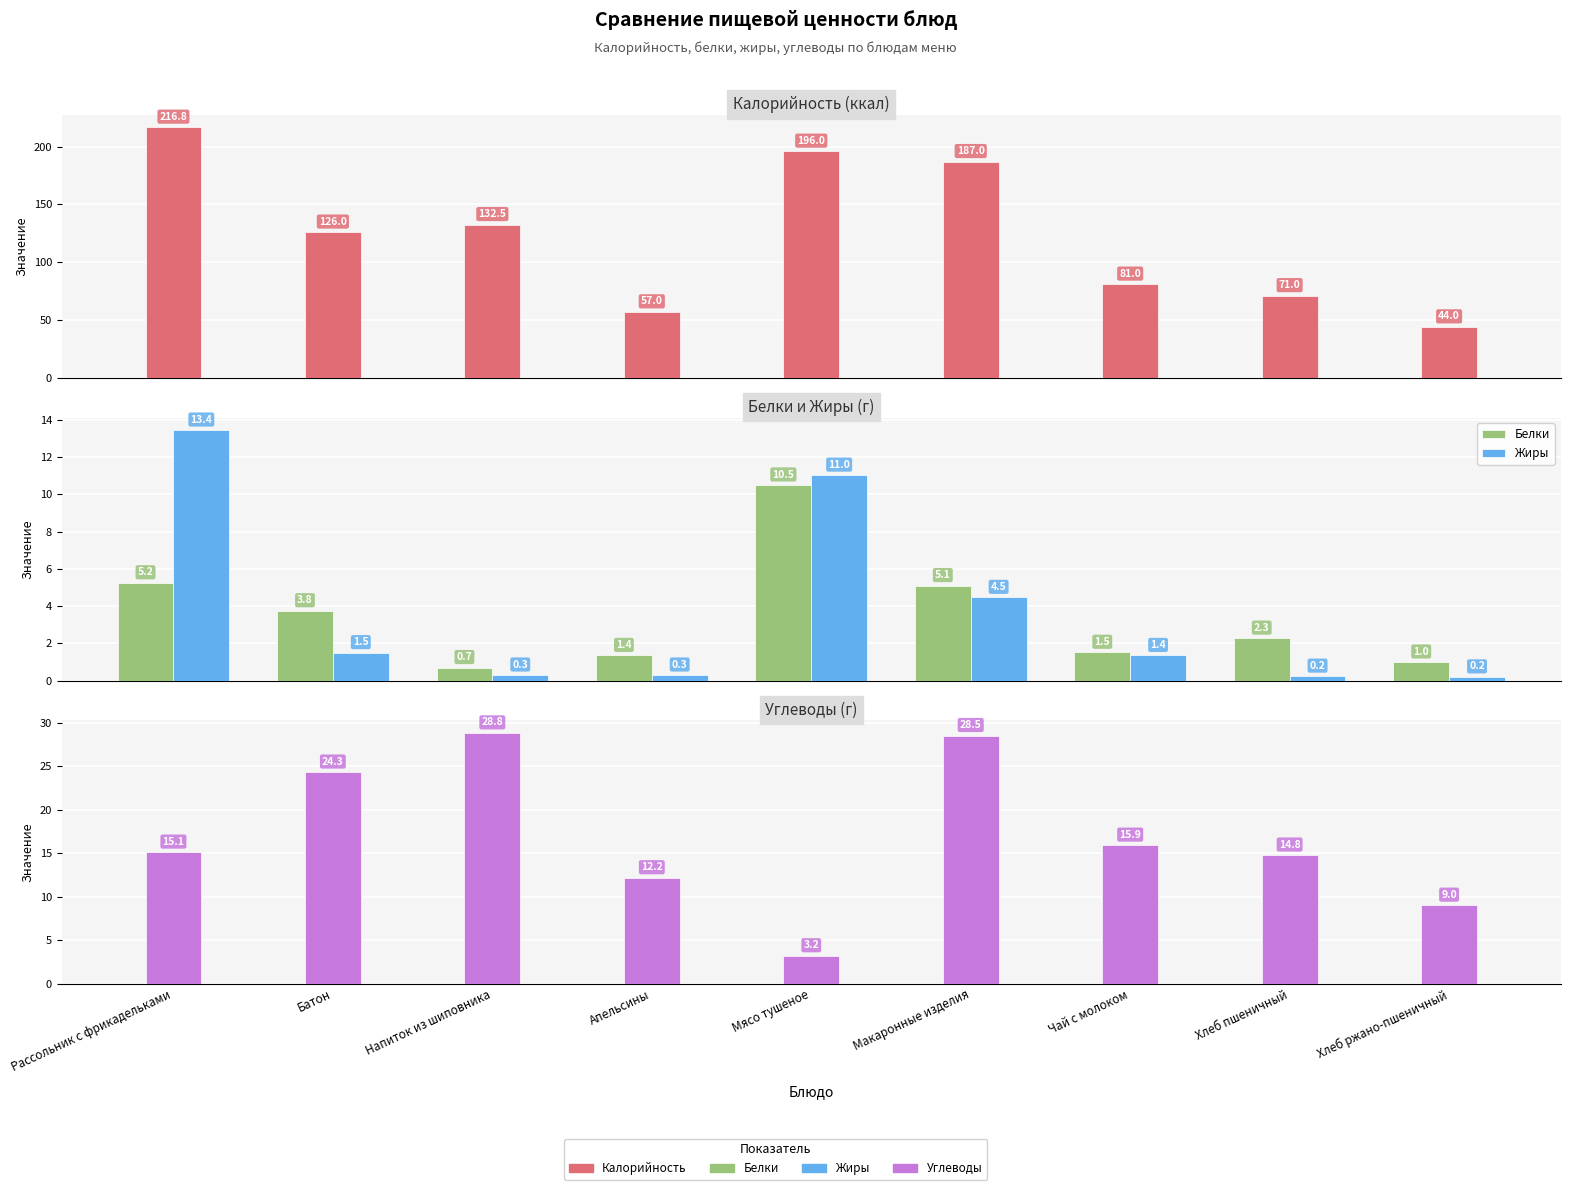

Where is Углеводы nearest to the value 15?

Рассольник с фрикадельками